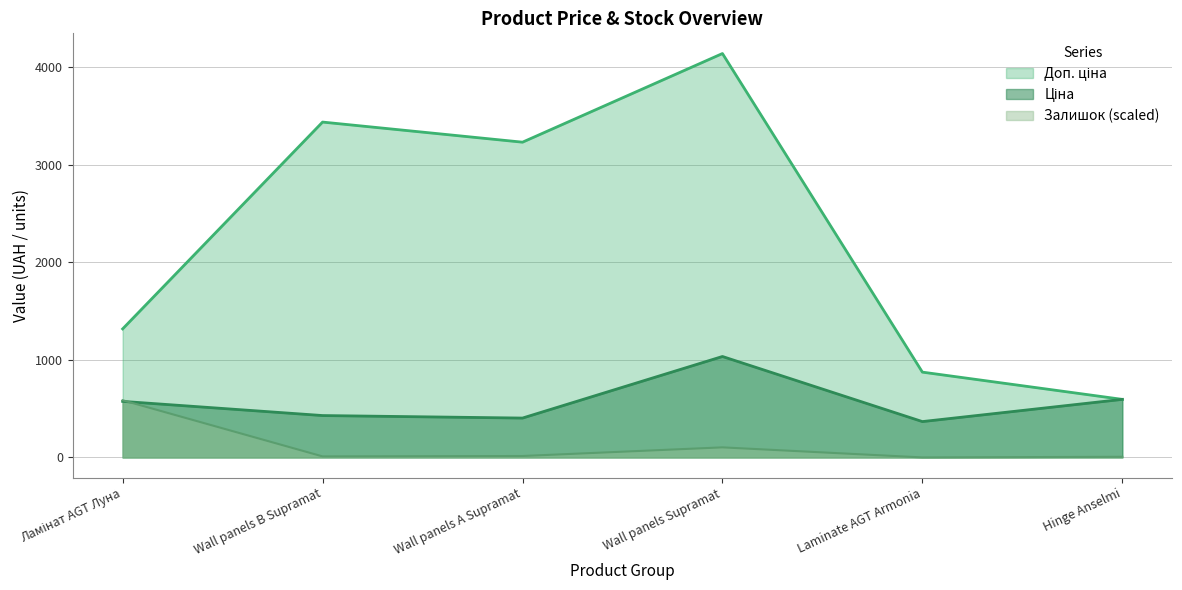

True or false: Залишок and Ціна intersect in this chart.

True